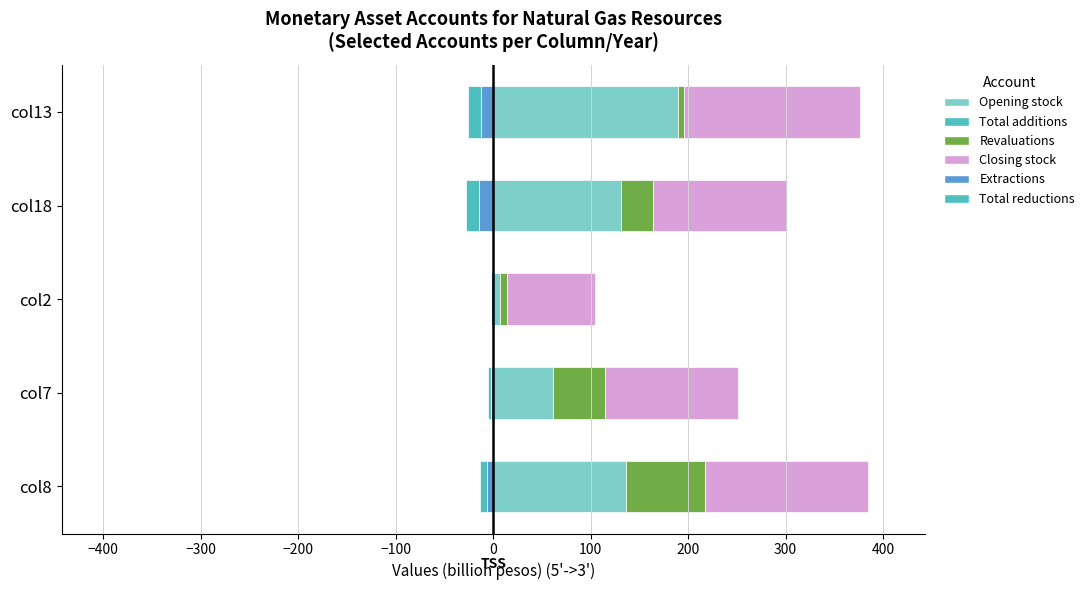

Between −200 and −100, which series saw the biggest shift?

Opening stock